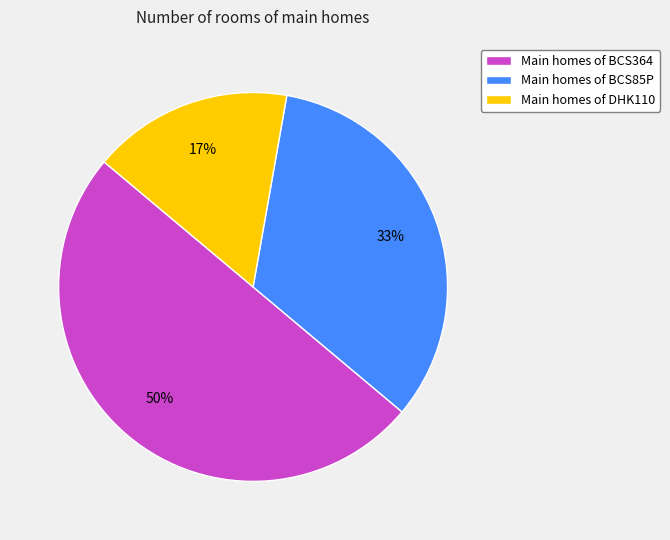

Does Main homes of BCS85P account for over 50% of the chart?

No